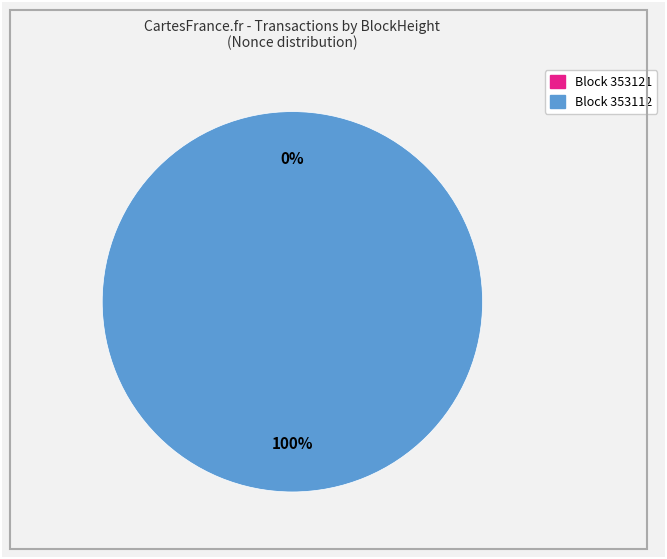

Which slice is the largest?

353112